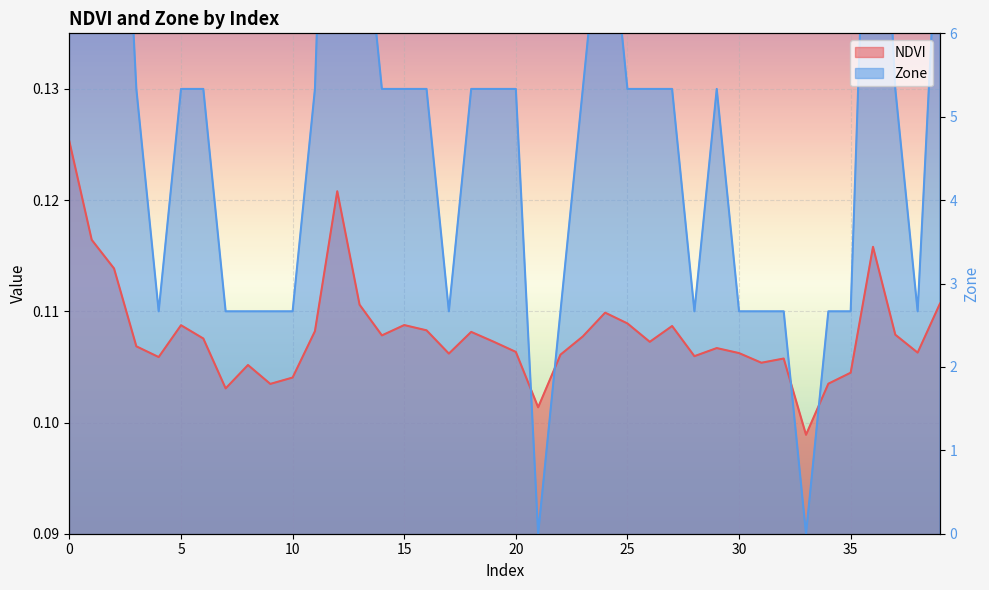

The value at 13 is 5. True or false?

False